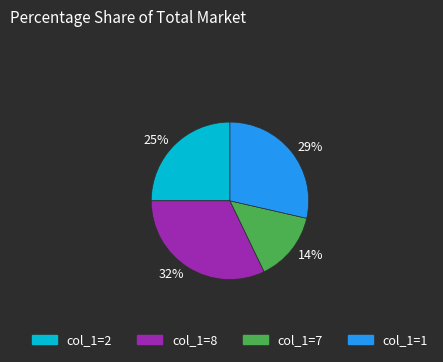

What is the smallest slice in the pie chart?

col_1=7